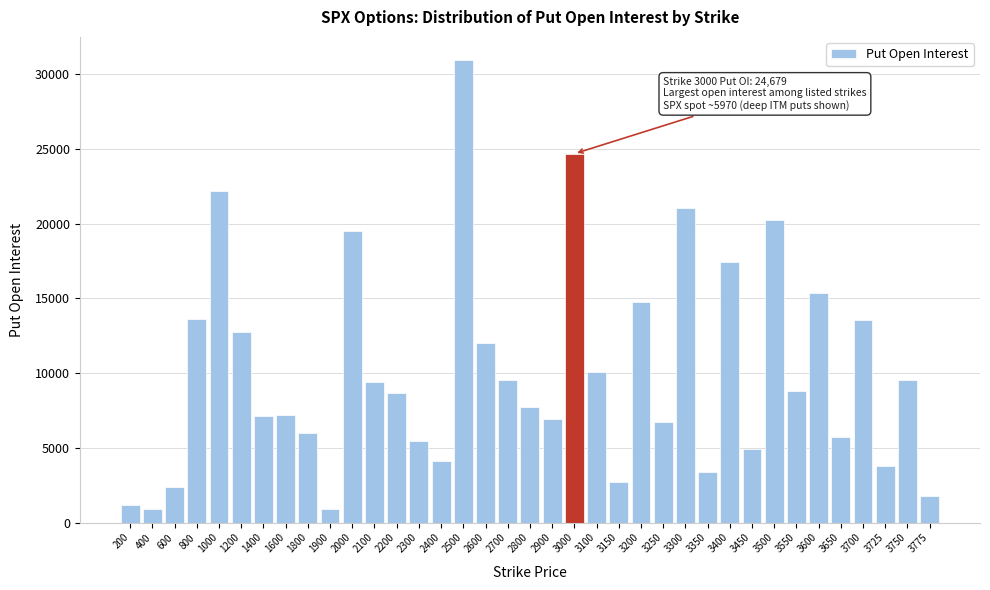

What is the value of the 23rd bar from the left?

2730